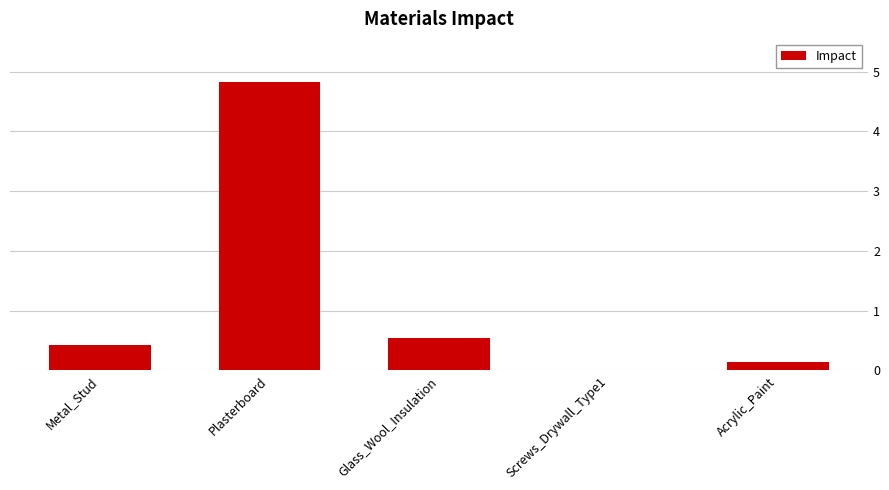

The chart shows a value of 0.6 at Glass_Wool_Insulation. True or false?

True